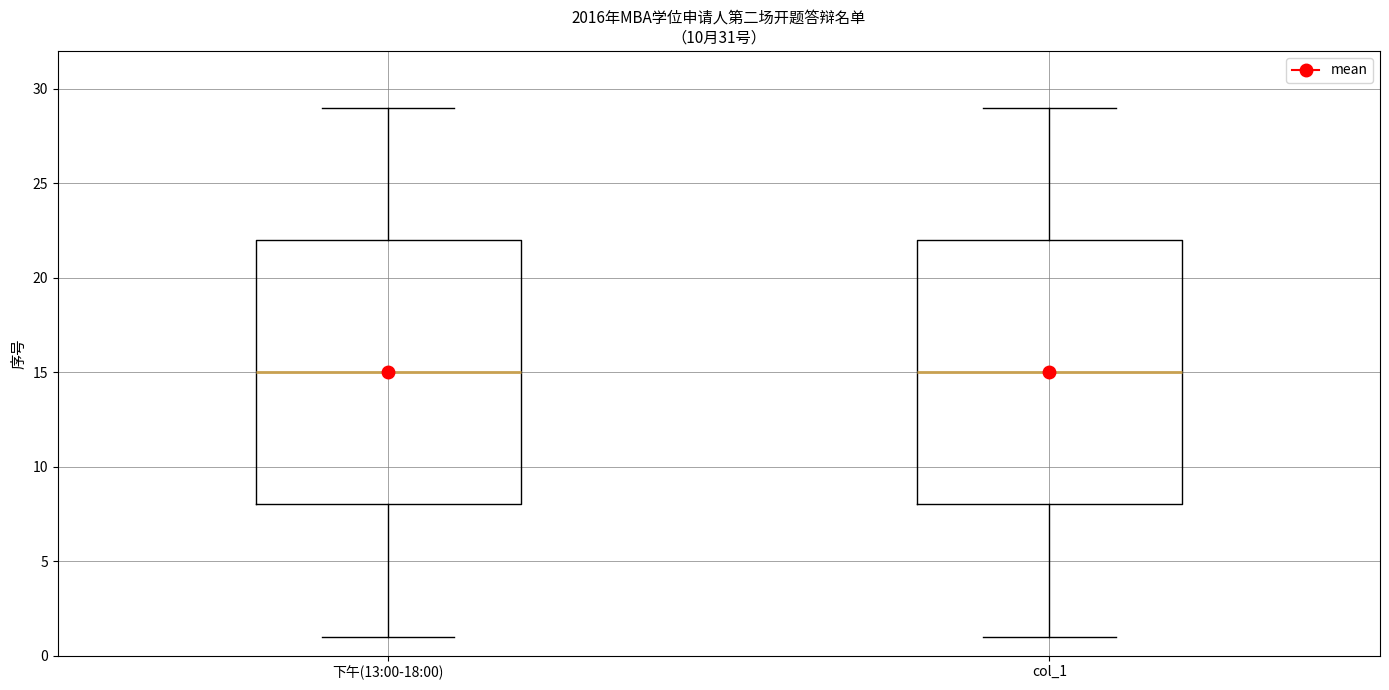

Where does the upper whisker of the box for col_1 end on the y-axis? The values are not printed on the chart, so give them approximately, as read against the axis.

29